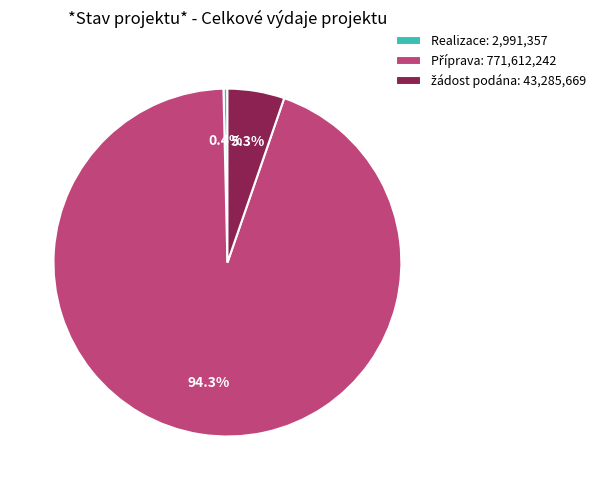

Which slice is the smallest?

Realizace: 2,991,357